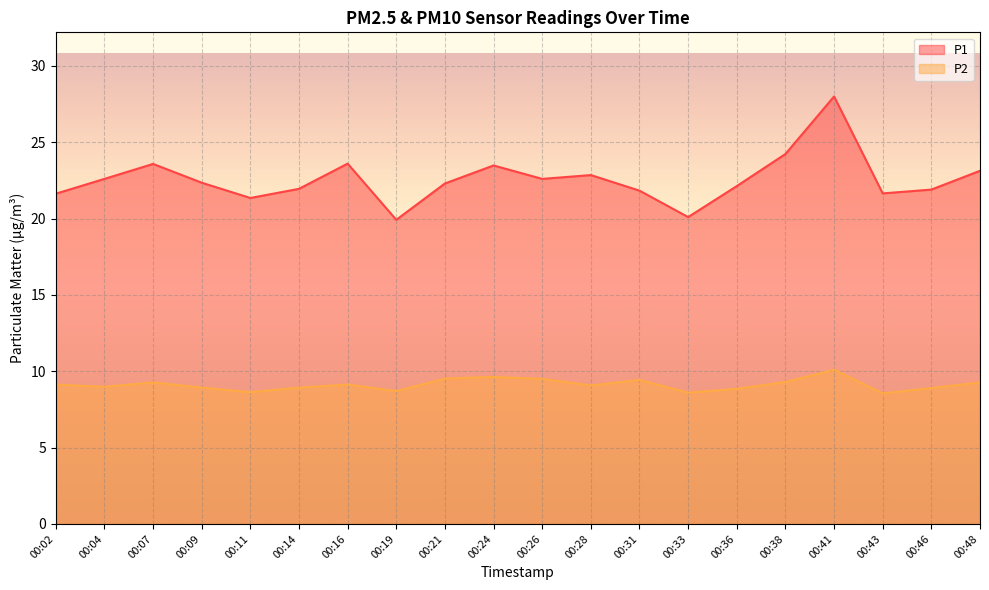

True or false: P1 and P2 cross at least once.

False